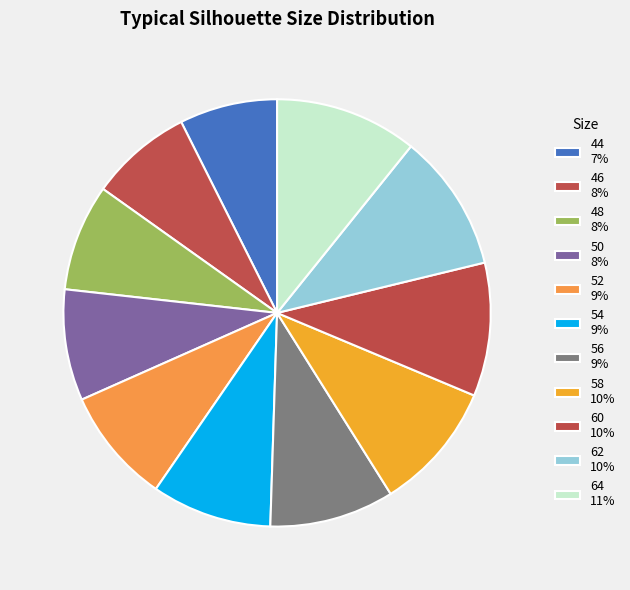

How many segments does this pie chart have?

11